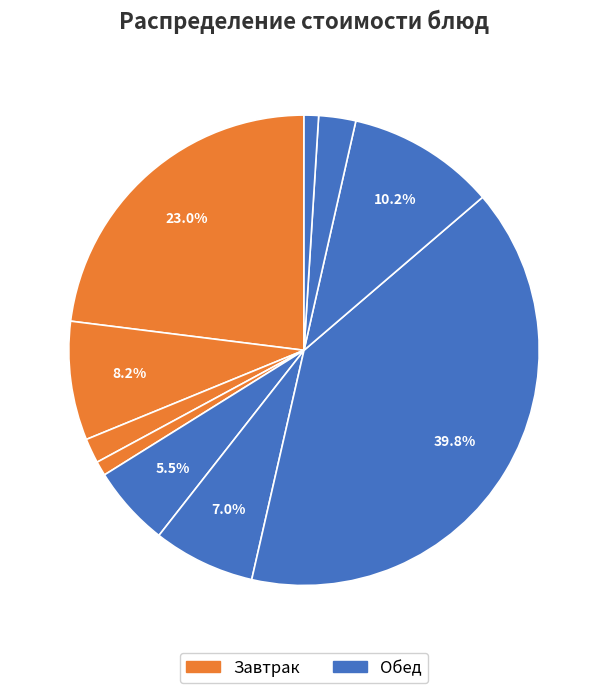

How many slices are in this pie chart?

10